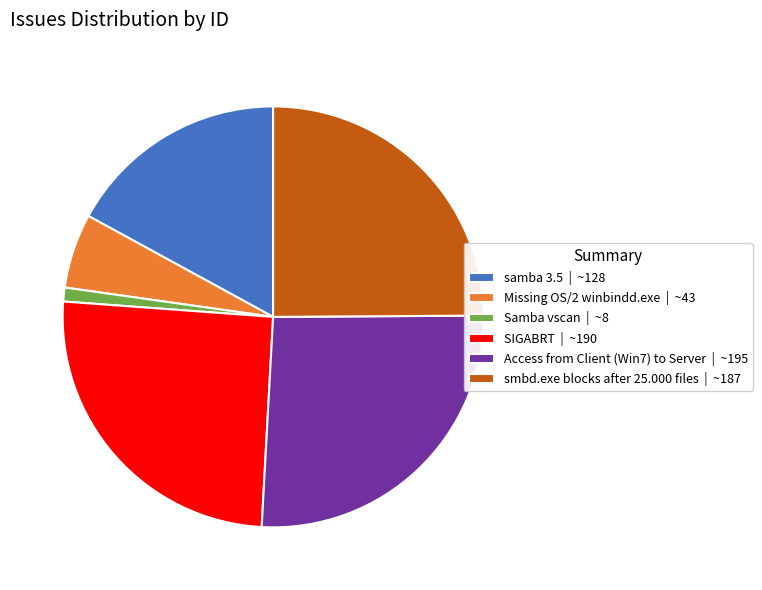

How many slices are in this pie chart?

6